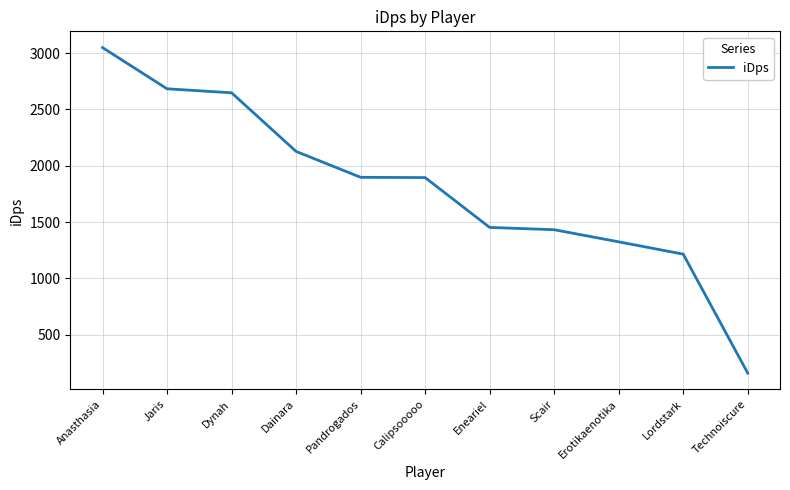

What is the greatest value displayed?

3048.2